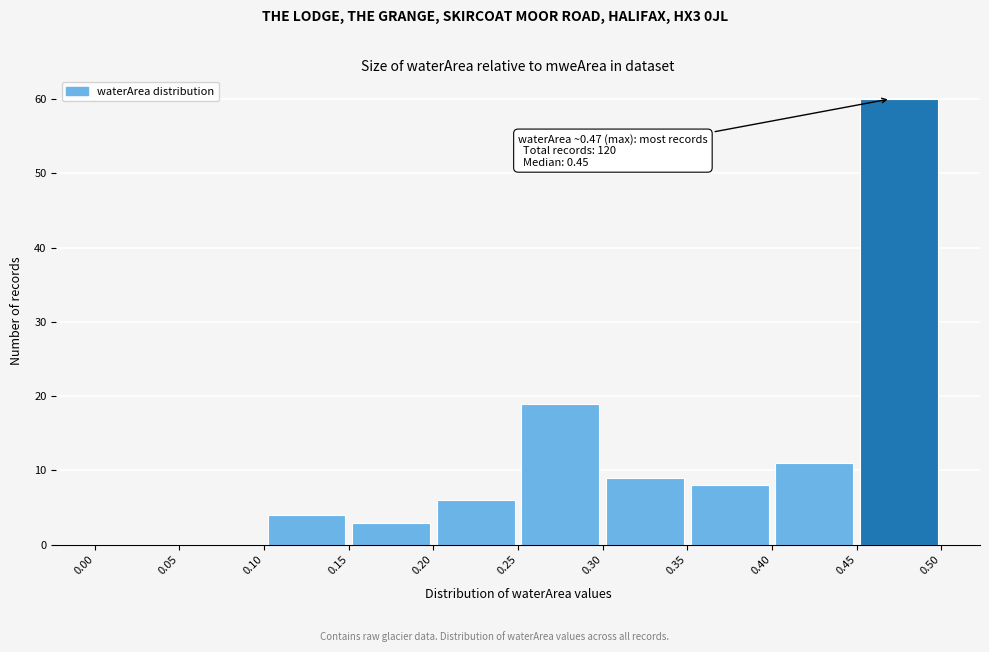

Over which range of the x-axis is the bar tallest?

0.45 to 0.50